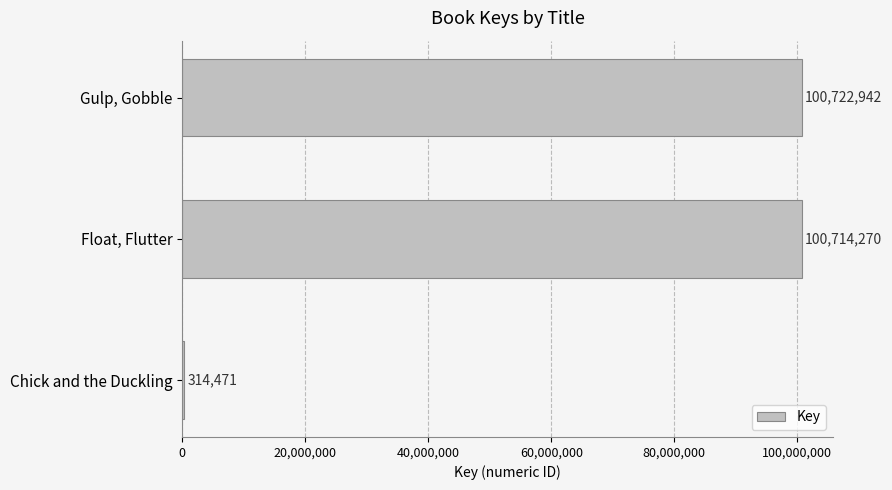

Is it true that the value at Float, Flutter is 100714270?

True